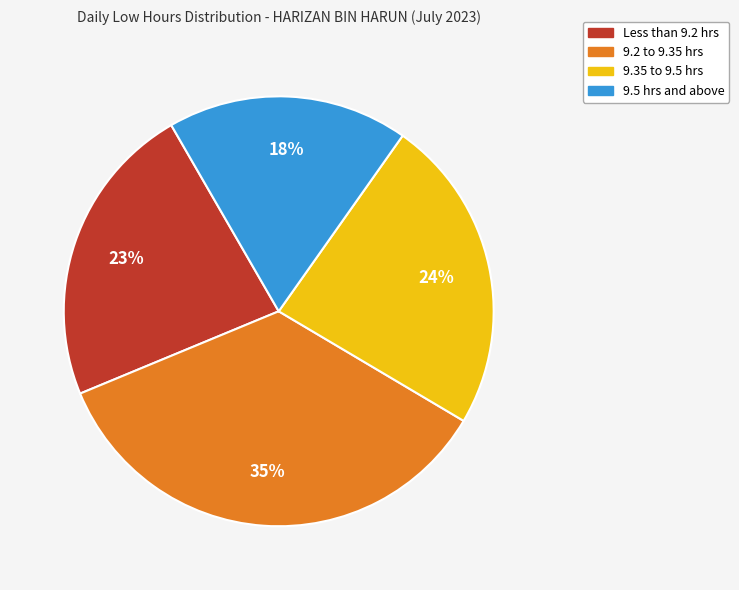

What is the ratio of the value at 9.35 to 9.5 hrs to the value at 9.5 hrs and above?

1.3